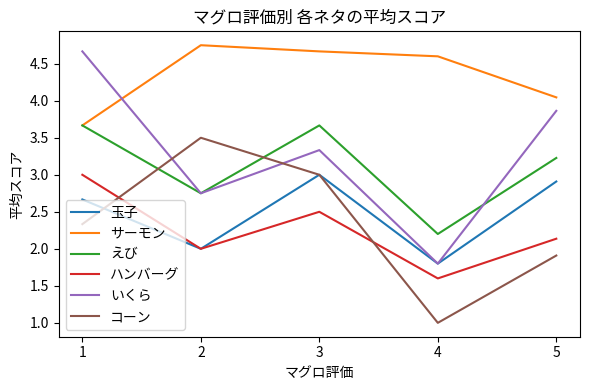

What is the total value across all series at 5?

18.1